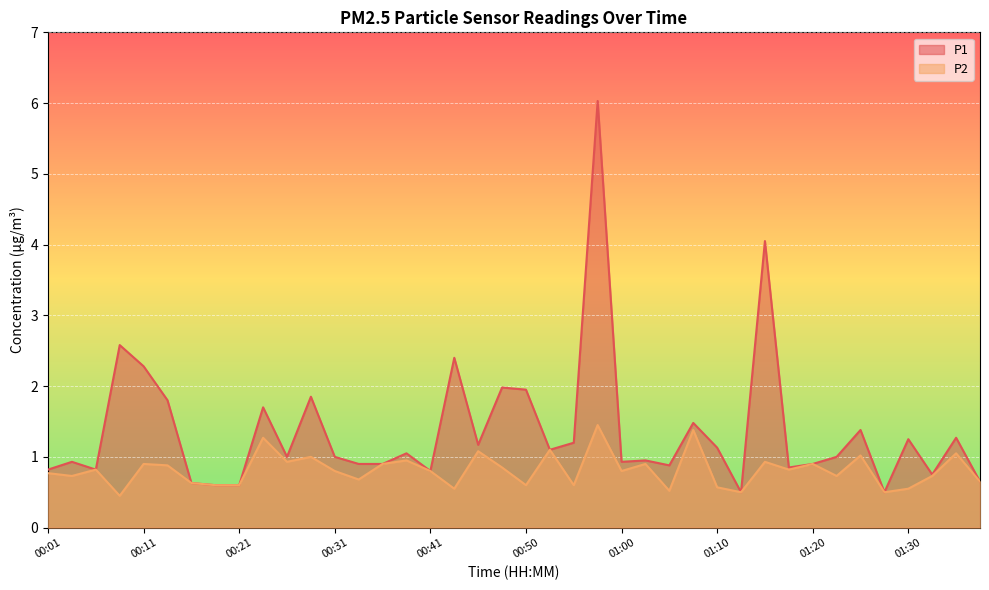

At which label is P2 closest to 0?

00:08